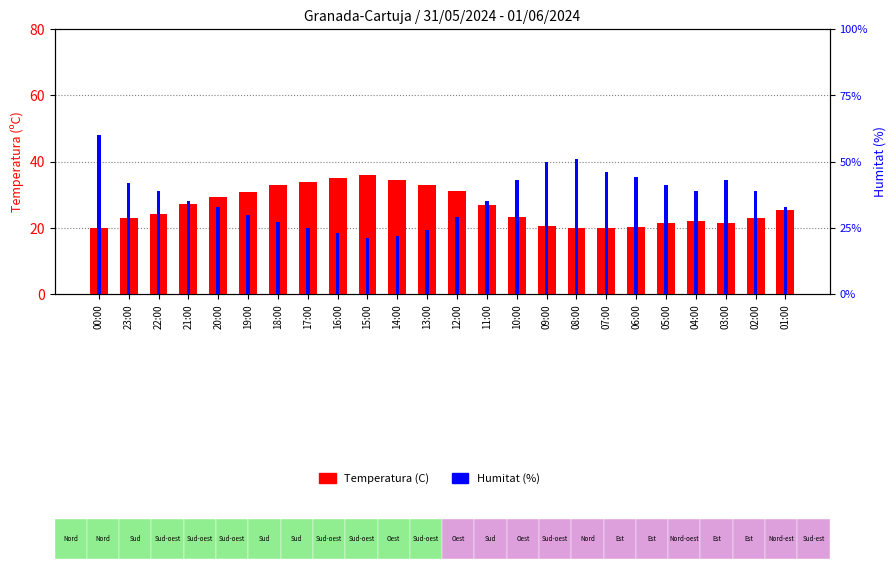

Is the value of Temperatura (C) at 13:00 greater than the value of Humitat (%) at 02:00?

Yes